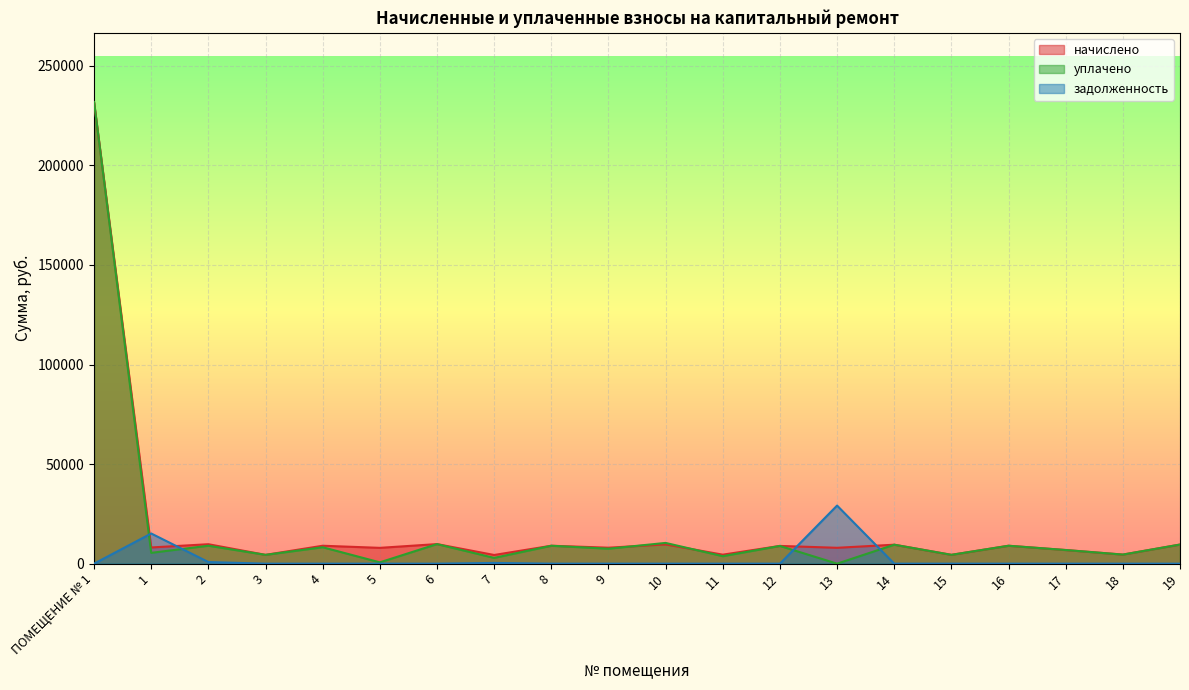

What is the difference between the maximum and second lowest values in the уплачено series?

231151.4